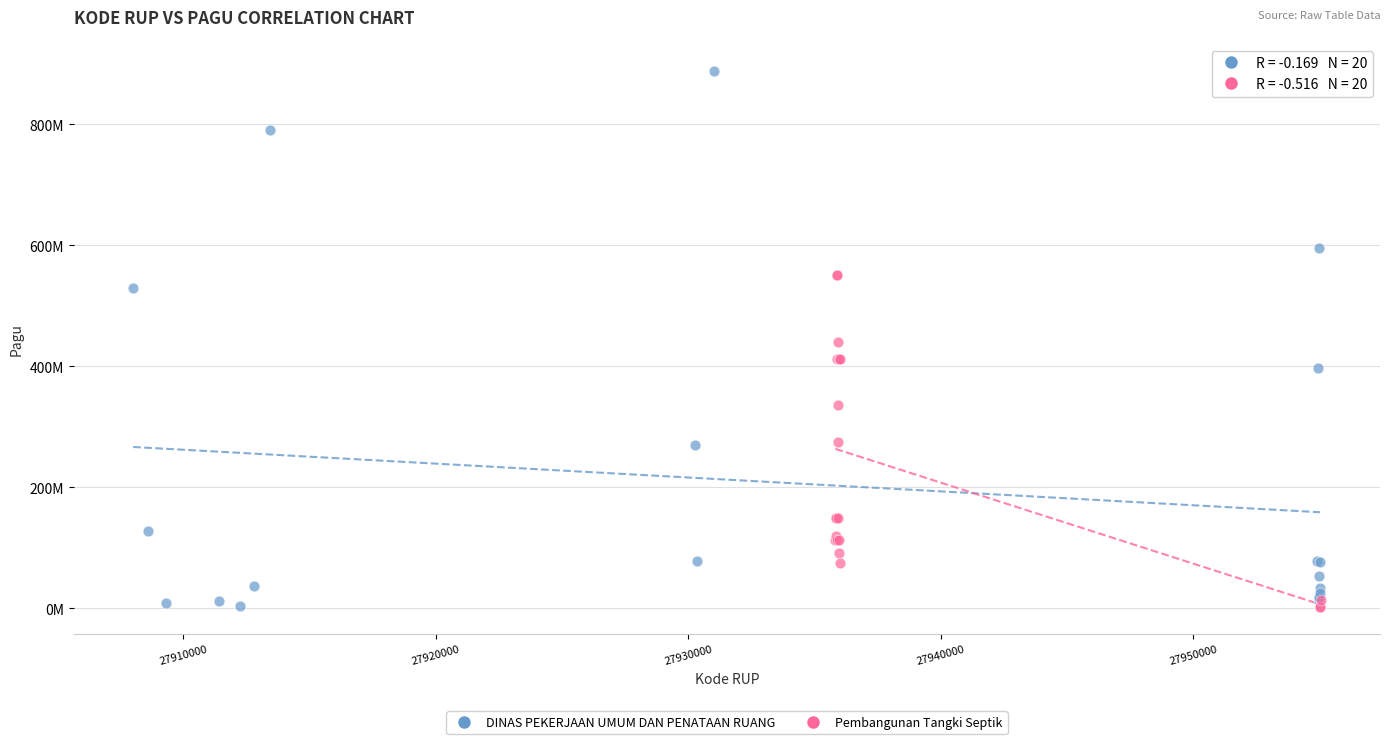

What are all the series names shown in the legend?

DINAS PEKERJAAN UMUM DAN PENATAAN RUANG, Pembangunan Tangki Septik